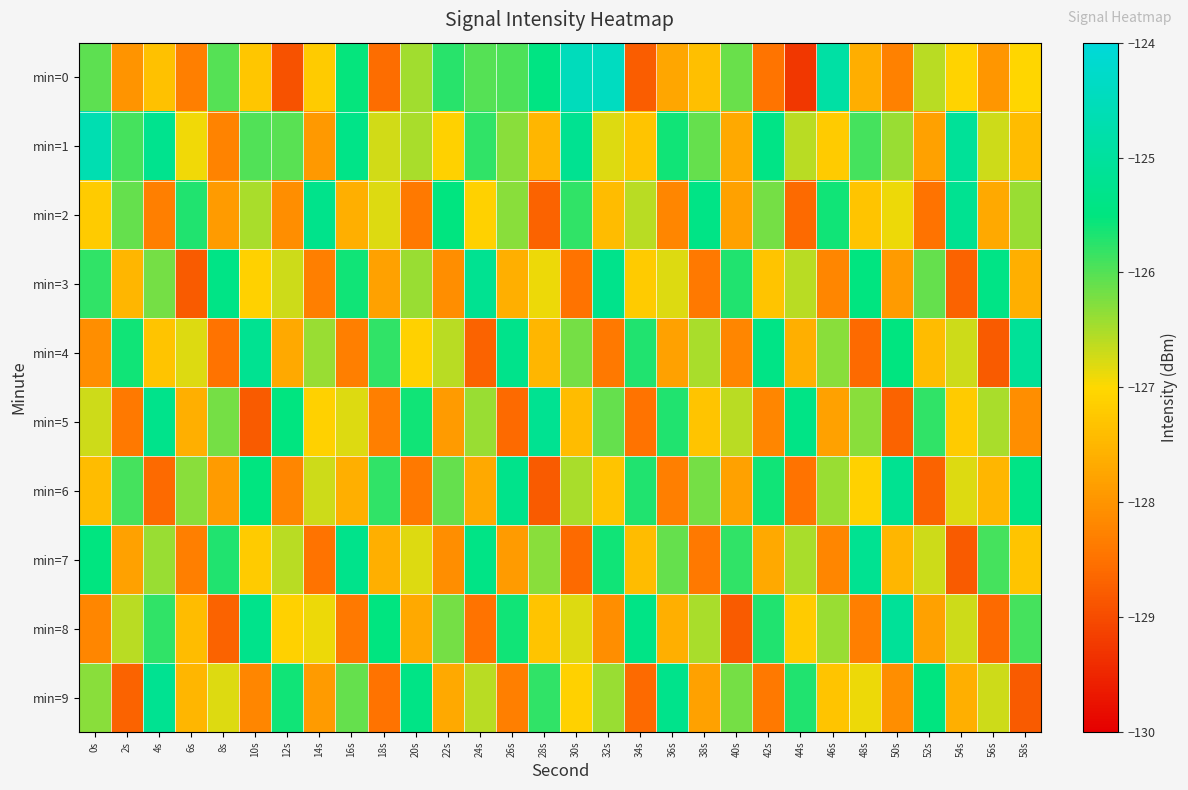

Which series has the largest total across all categories?

min=1